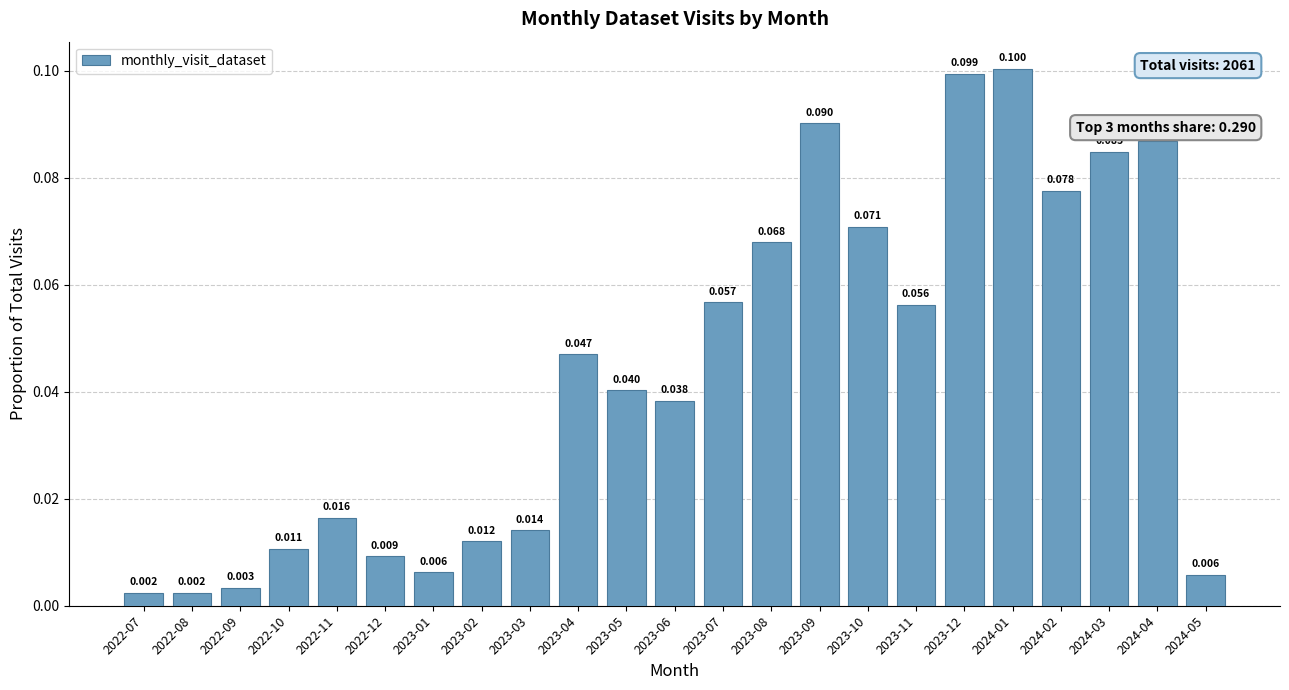

Does the chart contain any negative values?

No